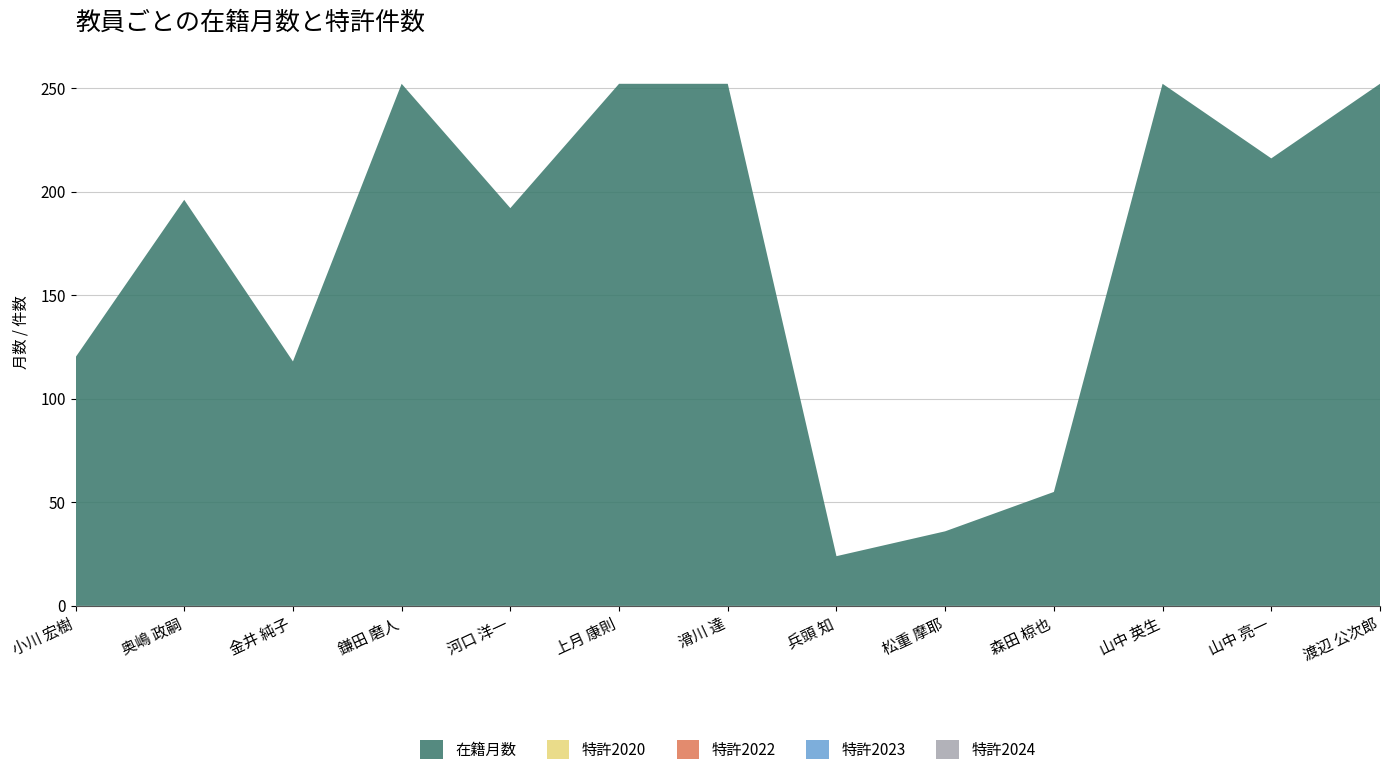

Reading left to right, extract all data points from this chart.

在籍月数: 小川 宏樹=120	奥嶋 政嗣=196	金井 純子=118	鎌田 磨人=252	河口 洋一=192	上月 康則=252	滑川 達=252	兵頭 知=24	松重 摩耶=36	森田 椋也=55	山中 英生=252	山中 亮一=216	渡辺 公次郎=252
特許2020: 小川 宏樹=0	奥嶋 政嗣=0	金井 純子=0	鎌田 磨人=0	河口 洋一=0	上月 康則=0	滑川 達=0	兵頭 知=0	松重 摩耶=0	森田 椋也=0	山中 英生=0	山中 亮一=0	渡辺 公次郎=0
特許2022: 小川 宏樹=0	奥嶋 政嗣=0	金井 純子=0	鎌田 磨人=0	河口 洋一=0	上月 康則=0	滑川 達=0	兵頭 知=0	松重 摩耶=0	森田 椋也=0	山中 英生=0	山中 亮一=0	渡辺 公次郎=0
特許2023: 小川 宏樹=0	奥嶋 政嗣=0	金井 純子=0	鎌田 磨人=0	河口 洋一=0	上月 康則=0	滑川 達=0	兵頭 知=0	松重 摩耶=0	森田 椋也=0	山中 英生=0	山中 亮一=0	渡辺 公次郎=0
特許2024: 小川 宏樹=0	奥嶋 政嗣=0	金井 純子=0	鎌田 磨人=0	河口 洋一=0	上月 康則=0	滑川 達=0	兵頭 知=0	松重 摩耶=0	森田 椋也=0	山中 英生=0	山中 亮一=0	渡辺 公次郎=0